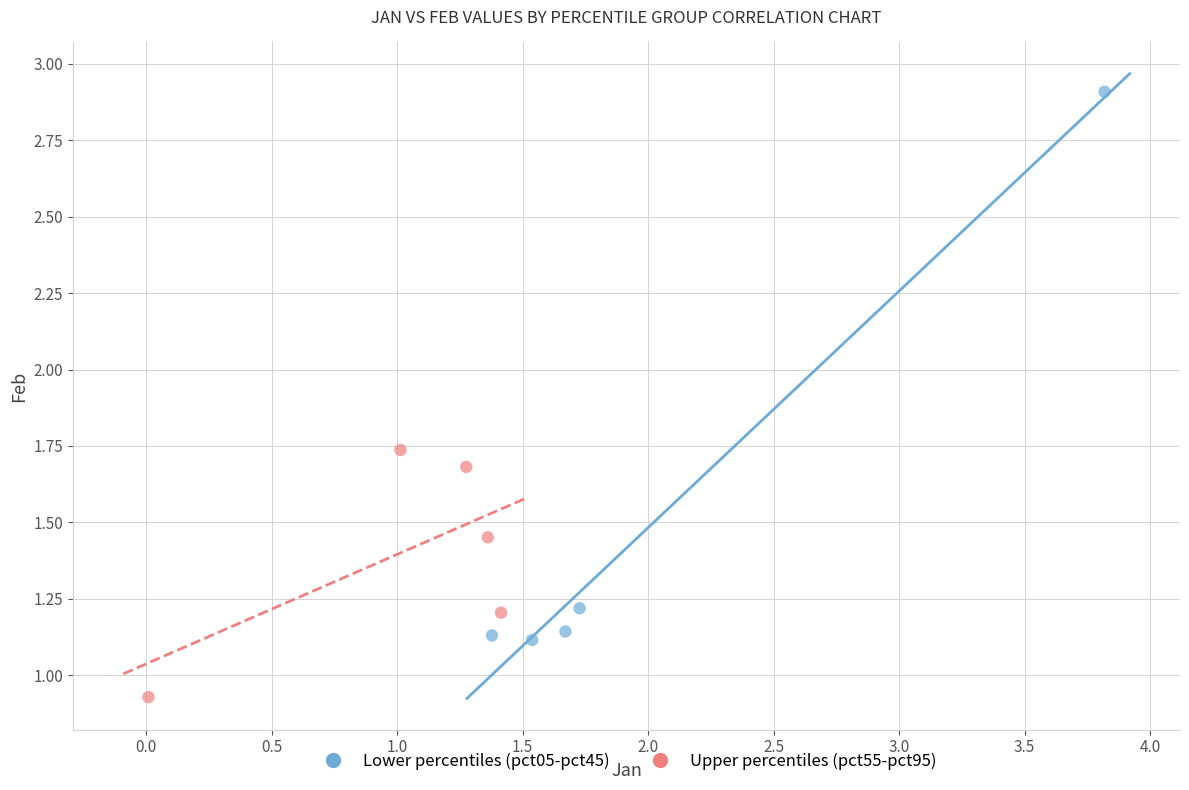

Which series reaches the minimum Y coordinate?

Upper percentiles (pct55-pct95)